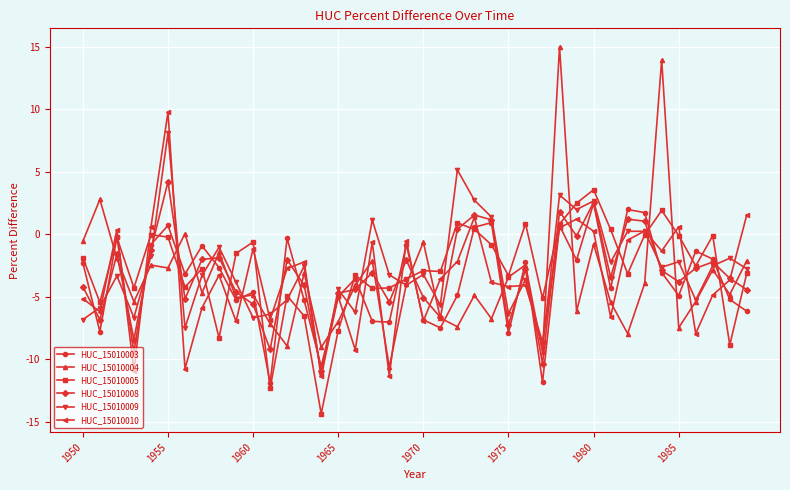

True or false: HUC_15010009 has more than 1 interior local peaks.

True